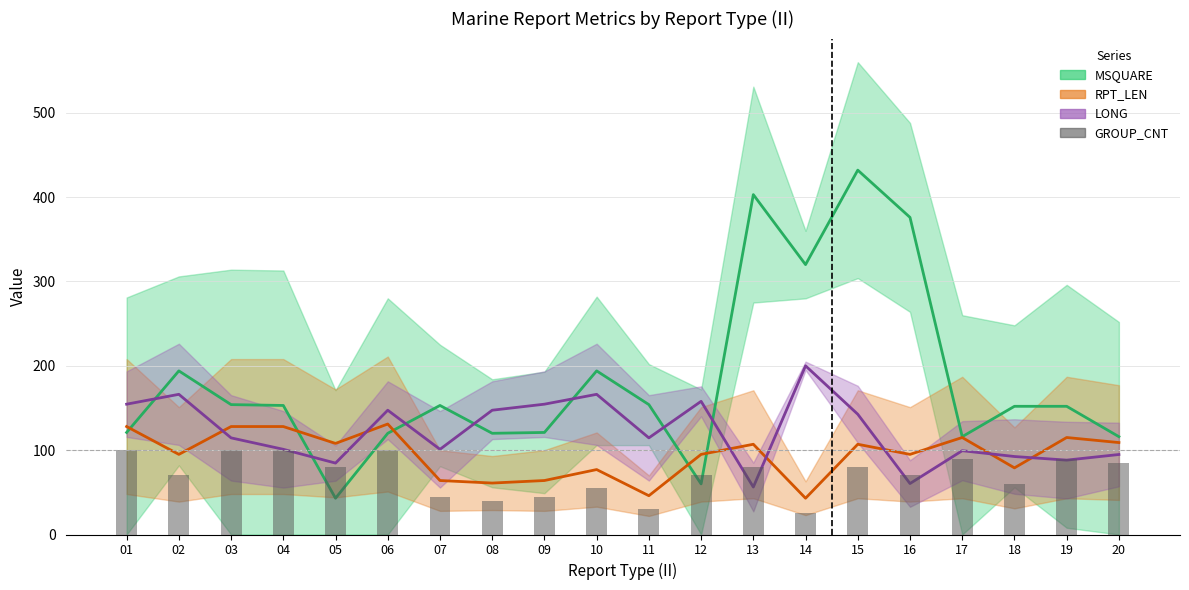

Rank the series by their average value, from lowest to highest.

GROUP_CNT, RPT_LEN_mean, LONG_mean, MSQUARE_mean